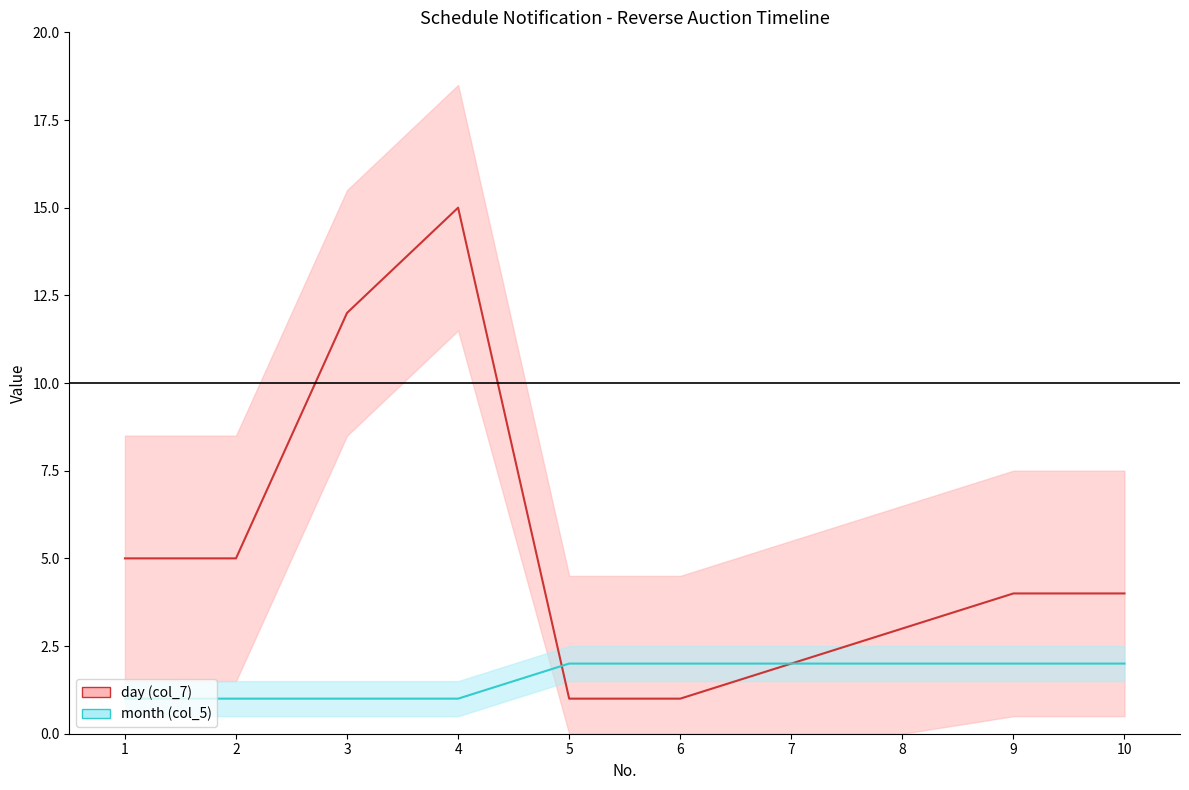

What is the value of the month point at the 8th from the left?

2